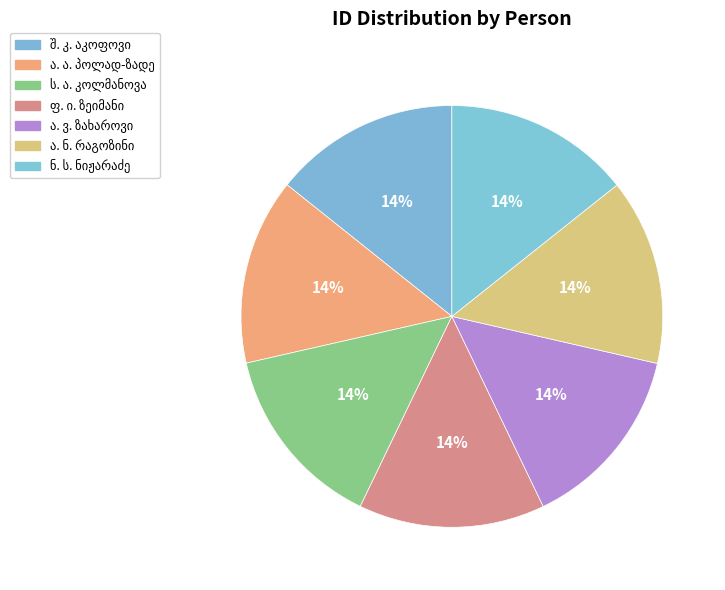

How many slices are in this pie chart?

7